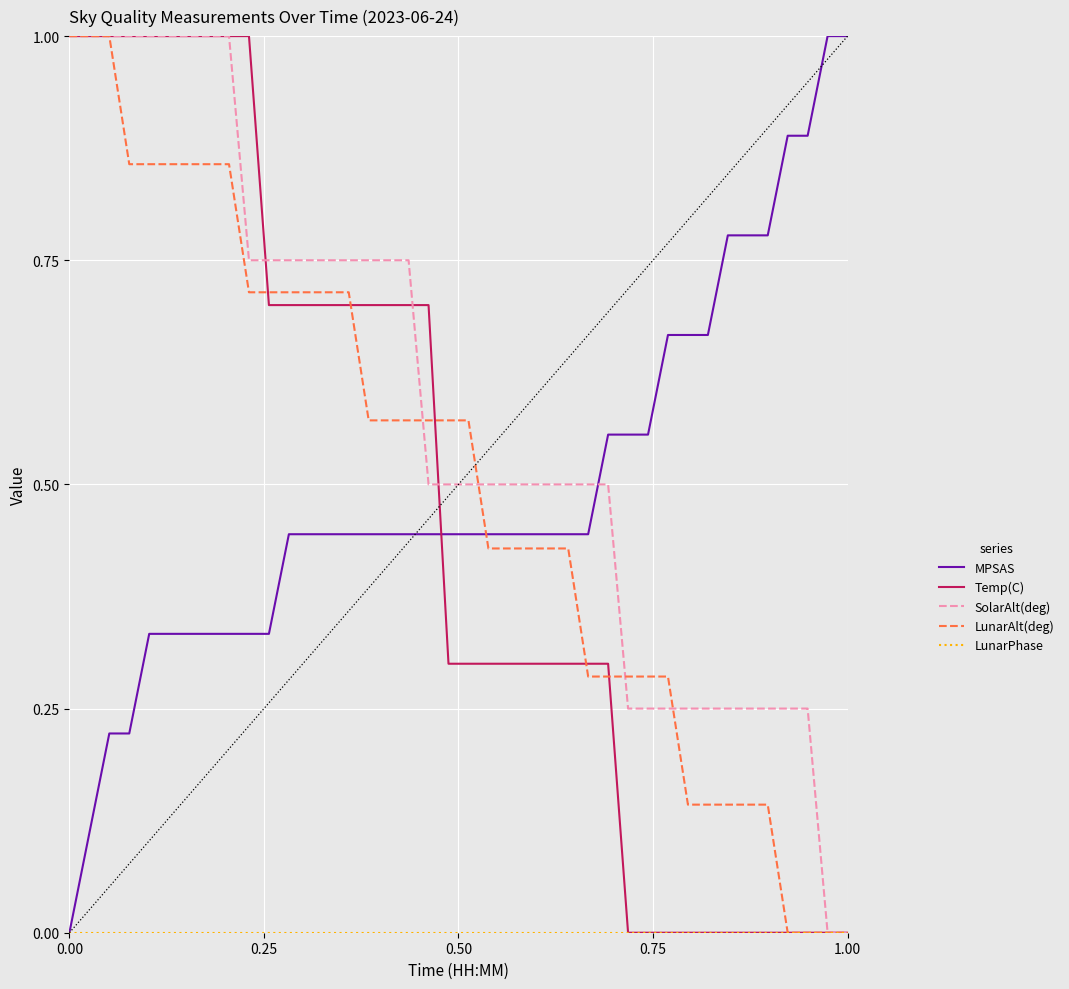

What is the sum of all SolarAlt(deg) values?

23.2